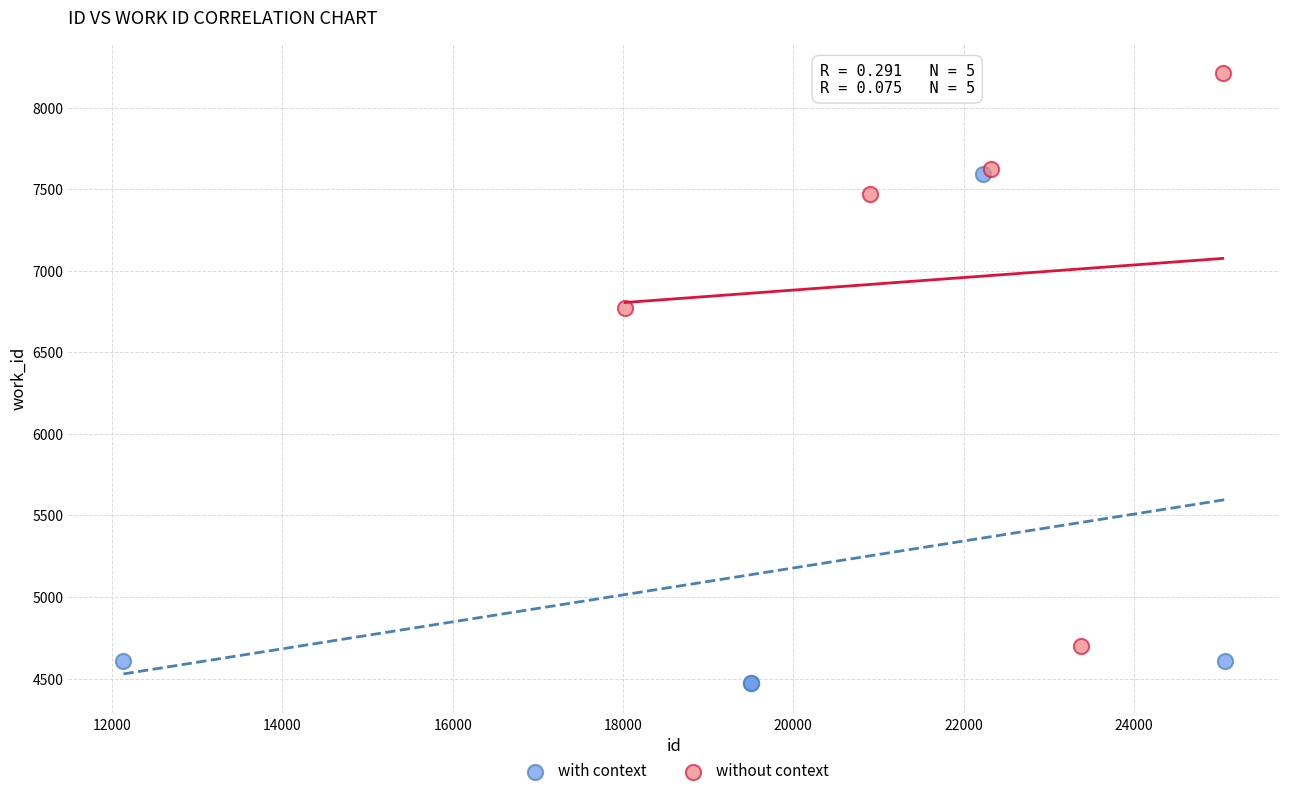

Which series has the largest Y range (max minus min)?

without context